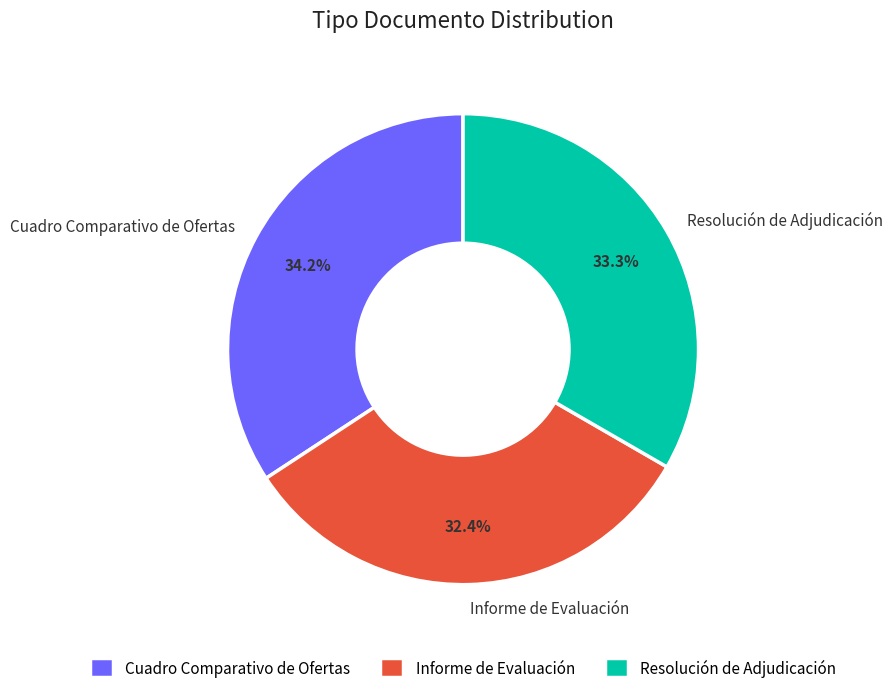

Between Cuadro Comparativo de Ofertas and Resolución de Adjudicación, which is larger?

Cuadro Comparativo de Ofertas